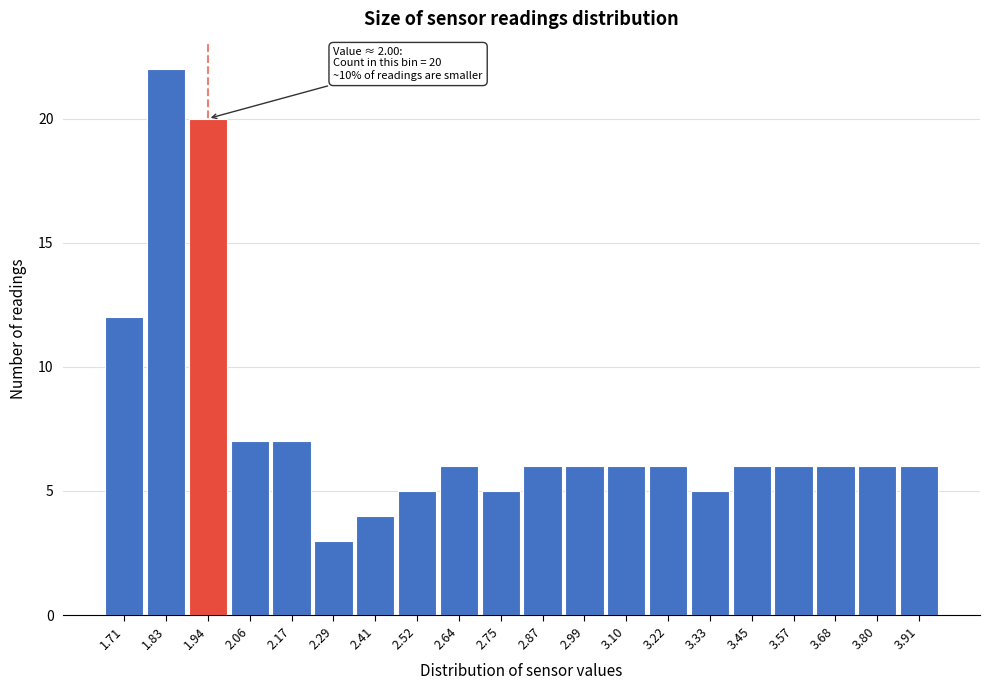

Reading right to left, extract all data points from this chart.

3.91=6	3.80=6	3.68=6	3.57=6	3.45=6	3.33=5	3.22=6	3.10=6	2.99=6	2.87=6	2.75=5	2.64=6	2.52=5	2.41=4	2.29=3	2.17=7	2.06=7	1.94=20	1.83=22	1.71=12